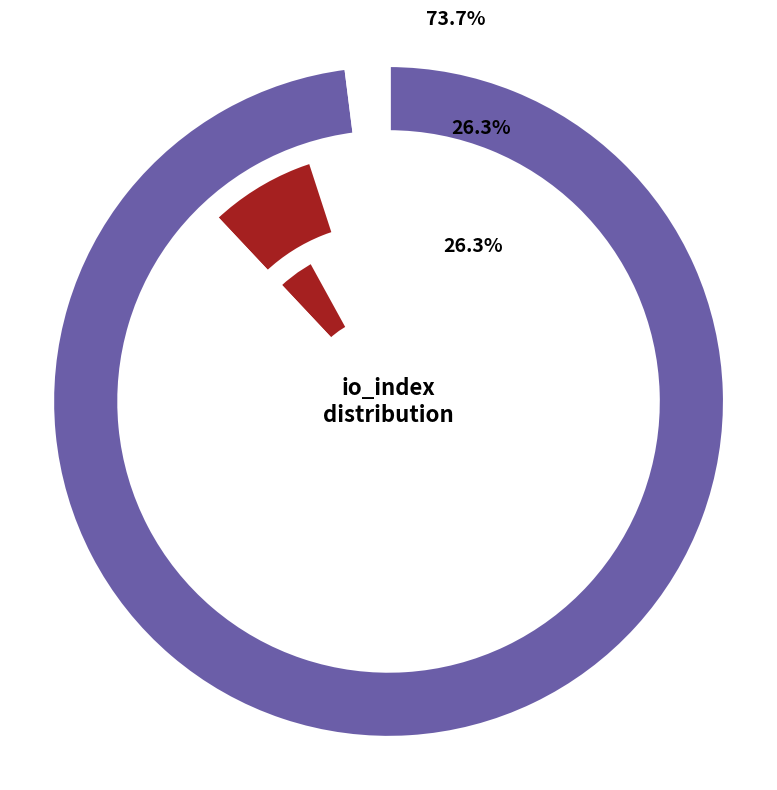

What is the ratio of the value at io_index_values to the value at 1?

2.8